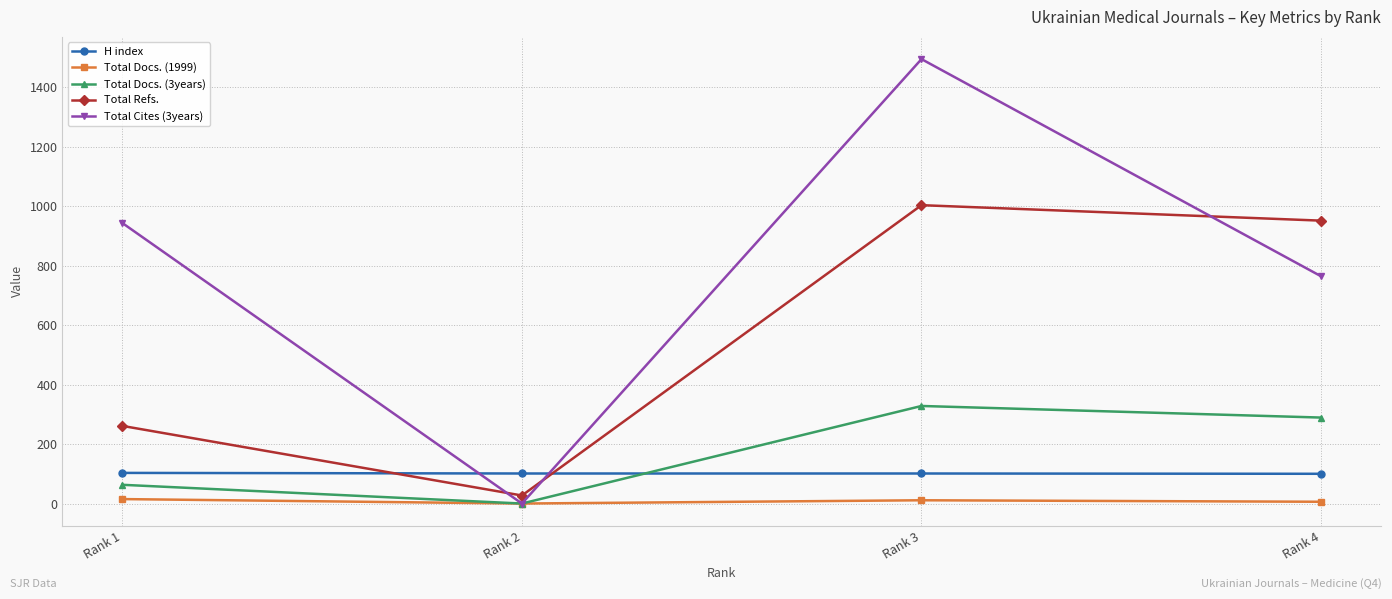

How many lines are shown in the chart?

5